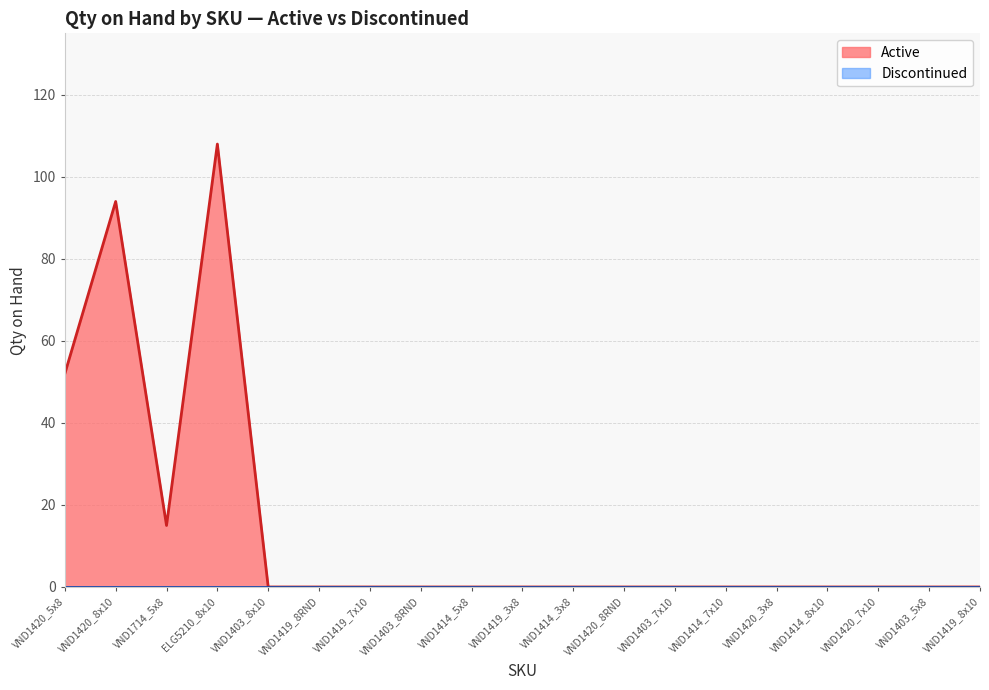

True or false: Discontinued and Active intersect in this chart.

False